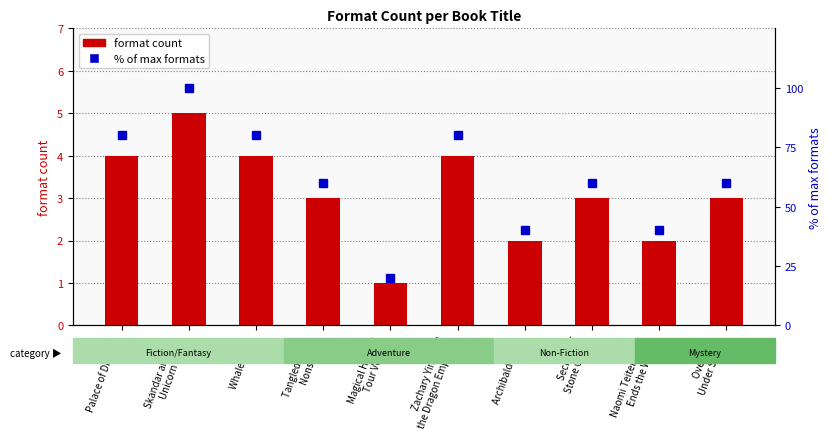

What is the total value across all series at Tangled Up in
Nonsense?

63